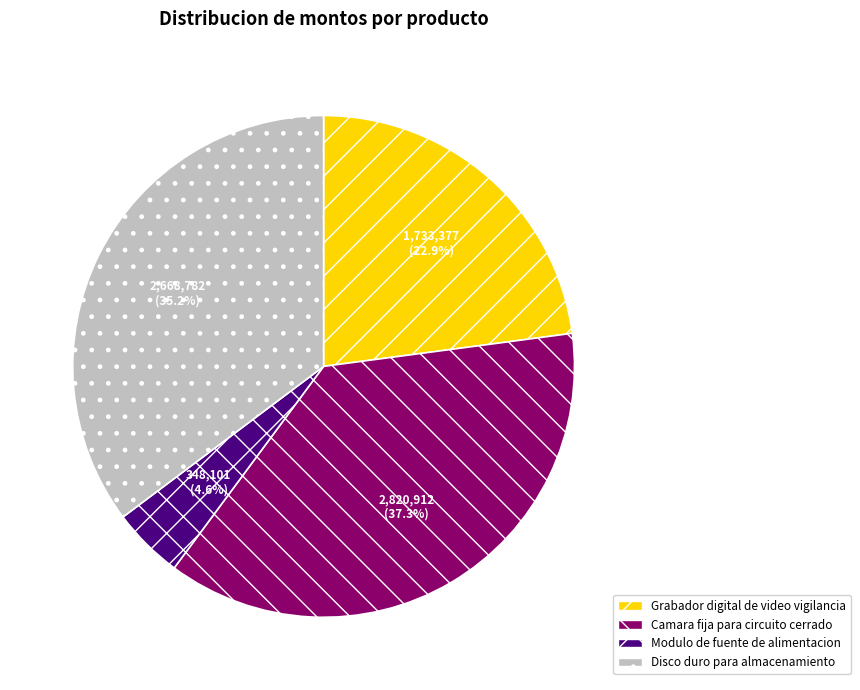

Between Camara fija para circuito cerrado and Grabador digital de video vigilancia, which is larger?

Camara fija para circuito cerrado